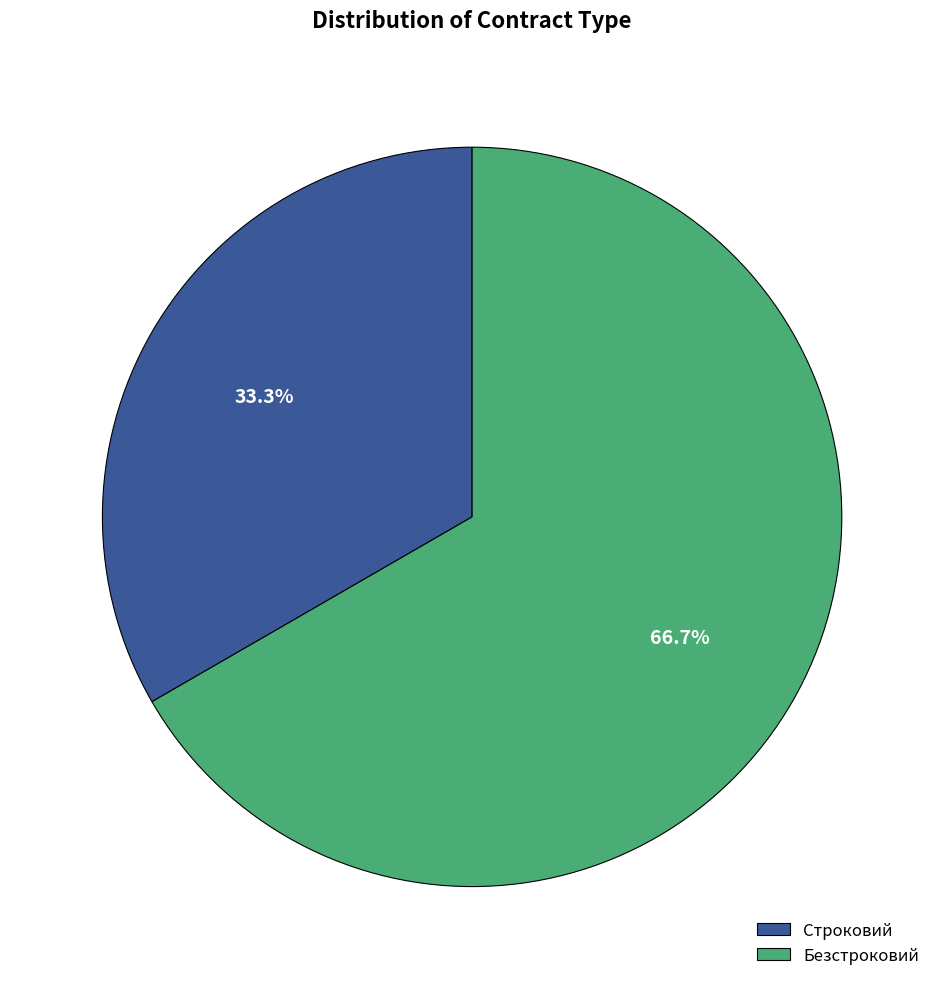

Is there any slice that represents more than half of the pie?

Yes